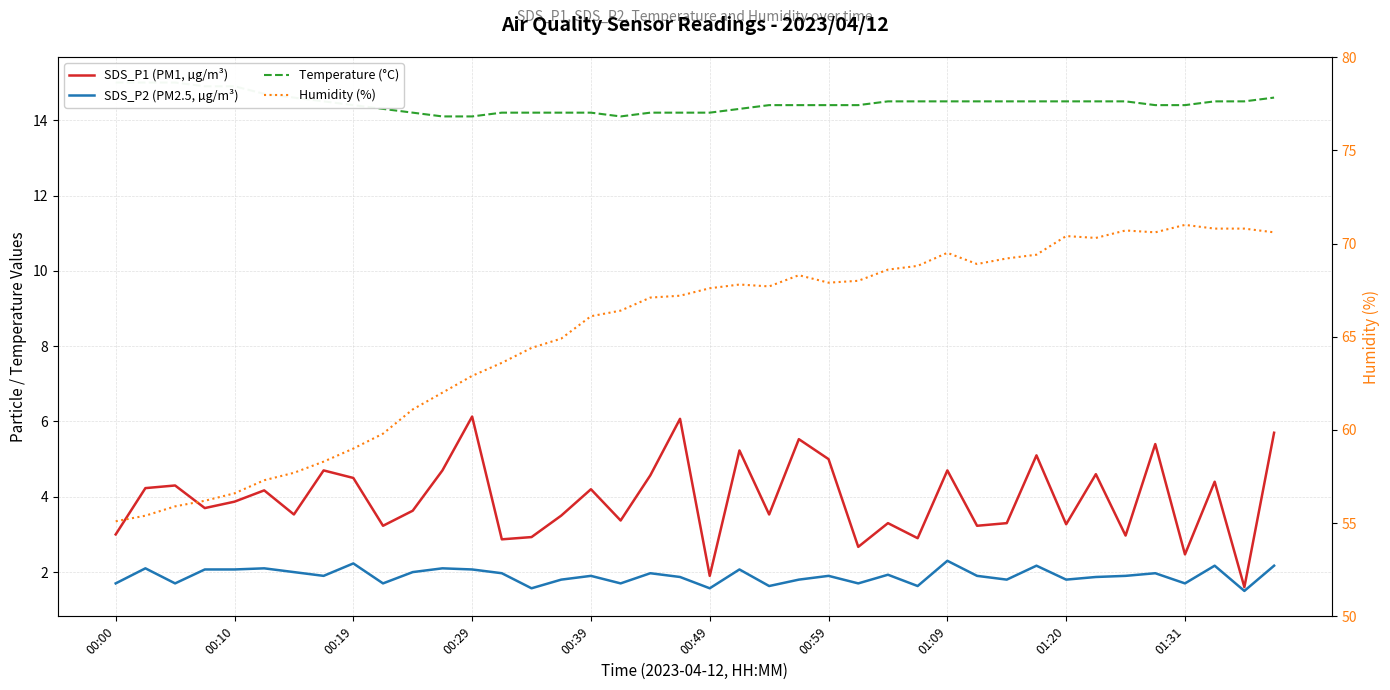

True or false: Humidity (%) and SDS_P1 (PM1, µg/m³) cross at least once.

False